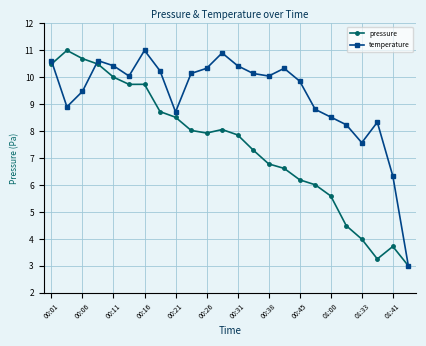

Which series has the largest total across all categories?

temperature